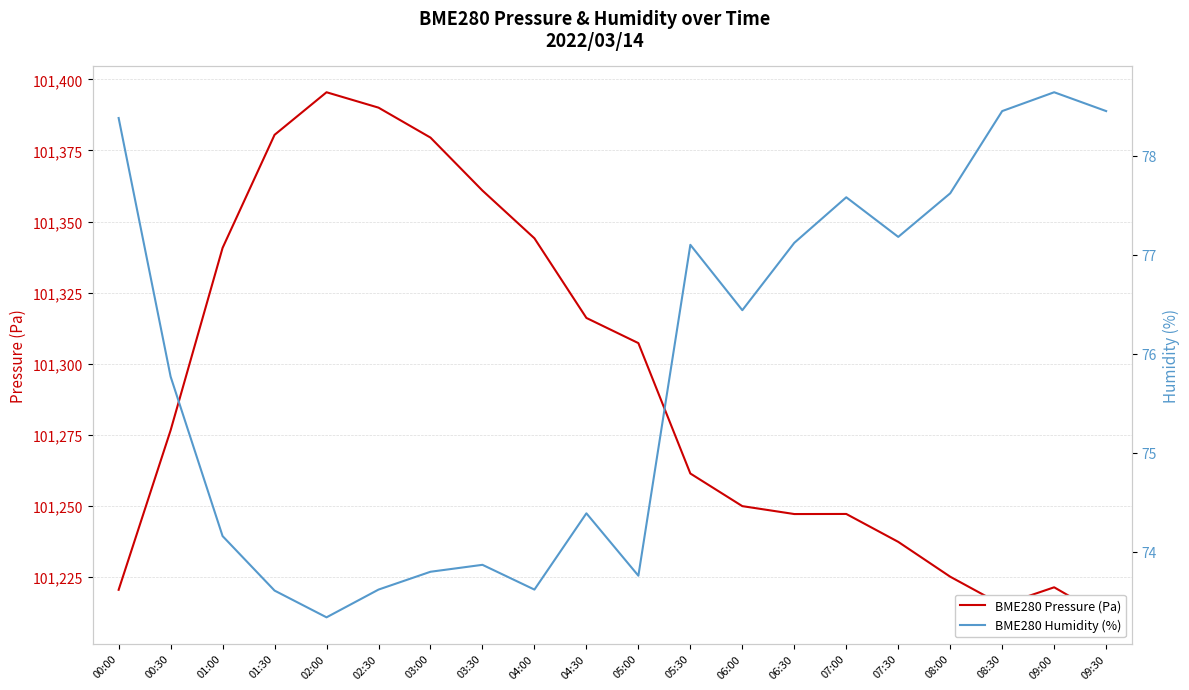

How many distinct data groups are displayed?

2